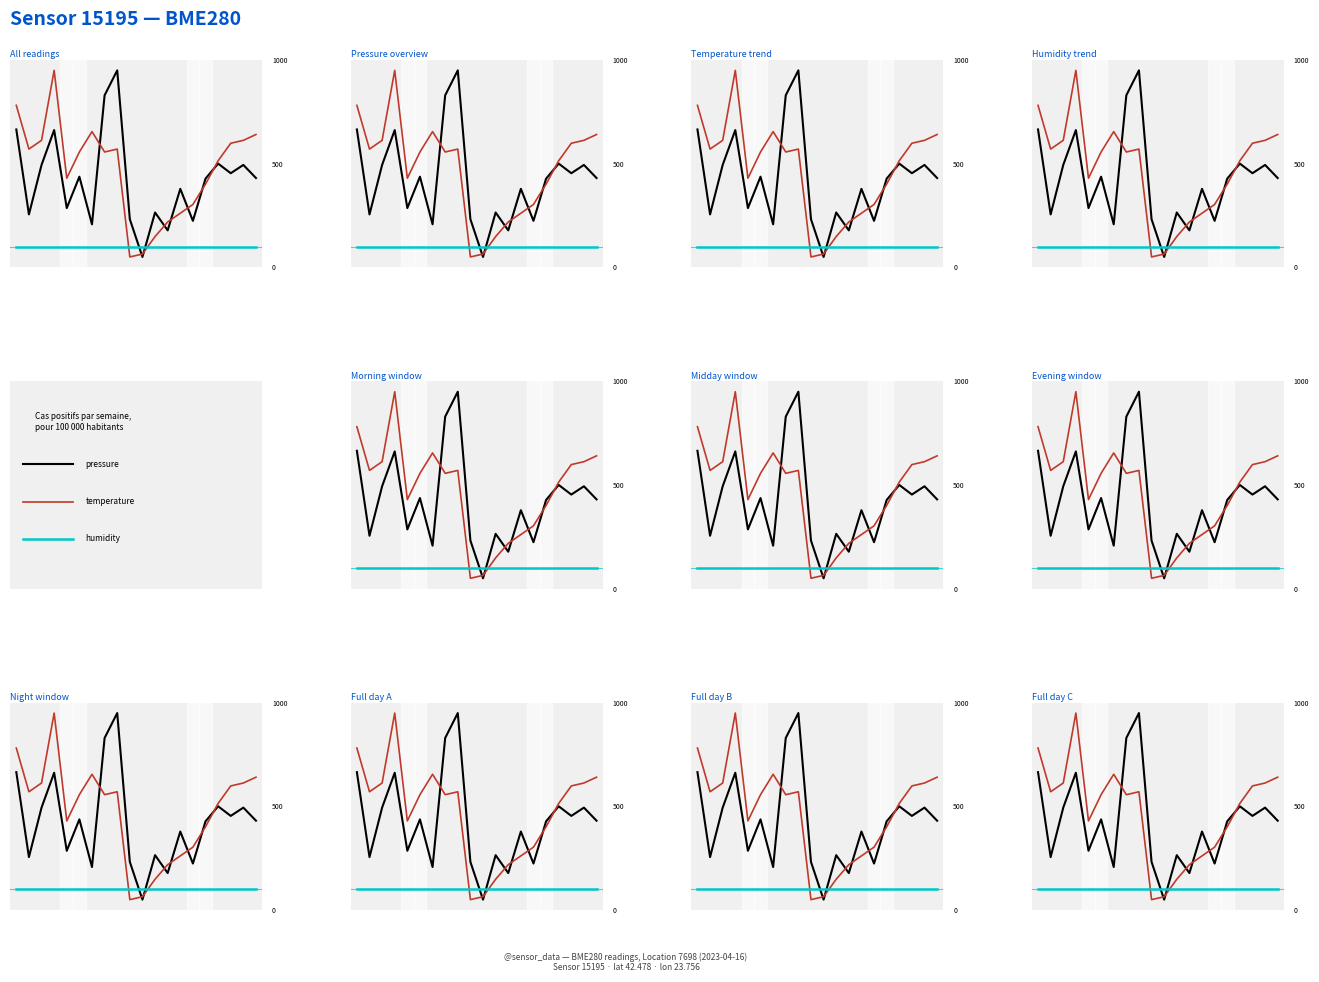

What is the maximum value for temperature?

950.0